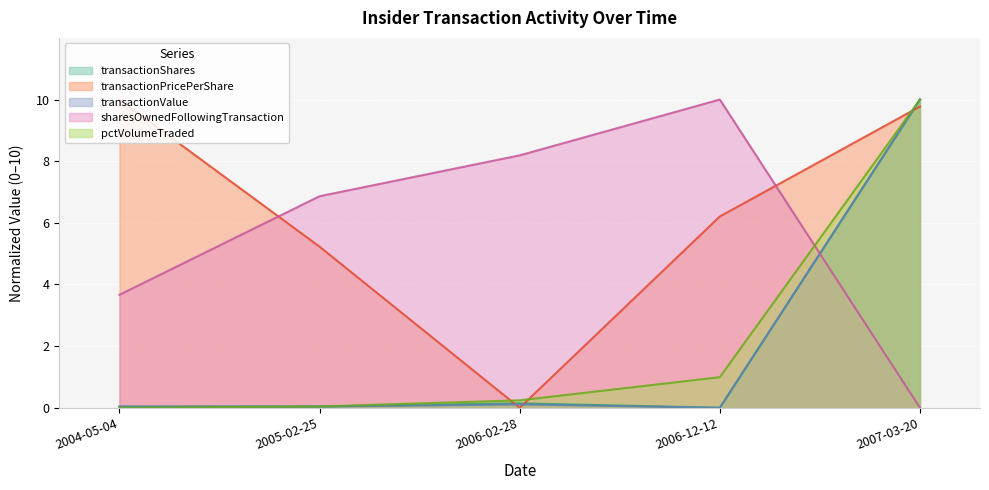

Count the number of categories in the chart.

5